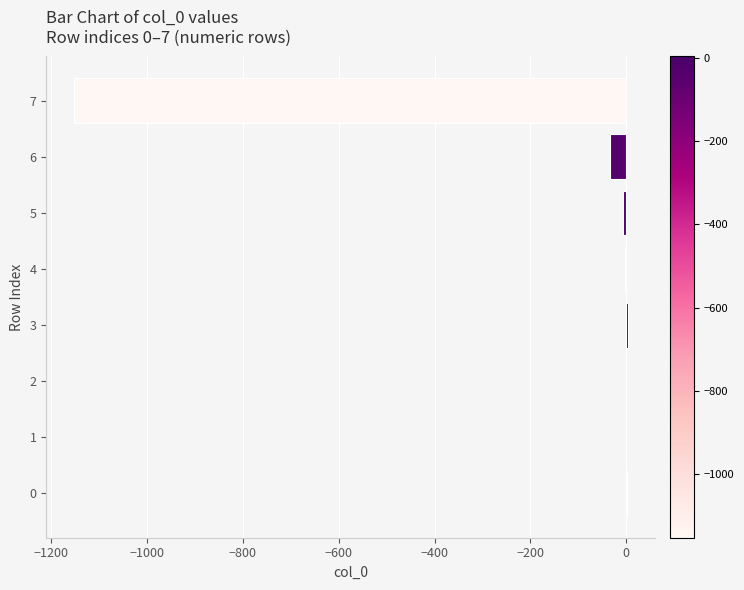

Is it true that the value at 7 is -1152.7?

True